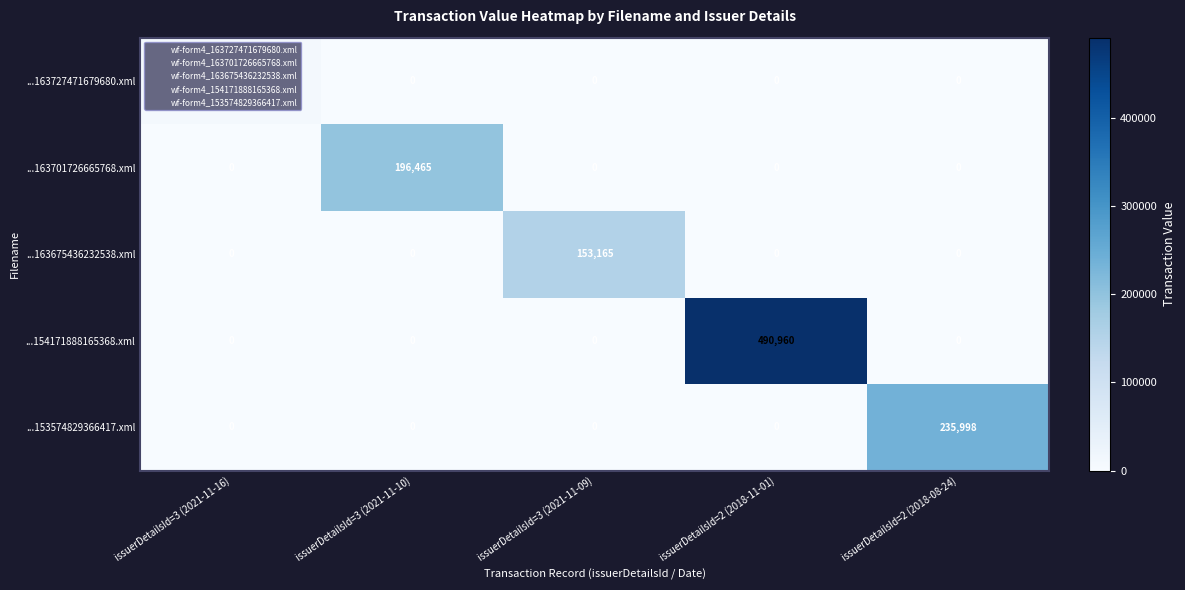

Which series changed the most between issuerDetailsId=3 (2021-11-16) and issuerDetailsId=2 (2018-11-01)?

...154171888165368.xml